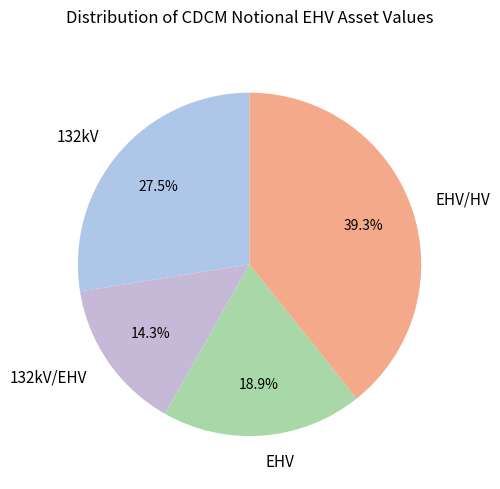

Is there any slice that represents more than half of the pie?

No